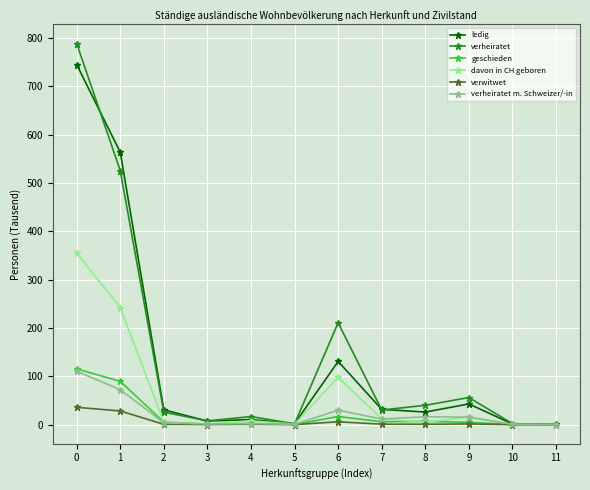

What is the maximum value shown in the chart?

788.4